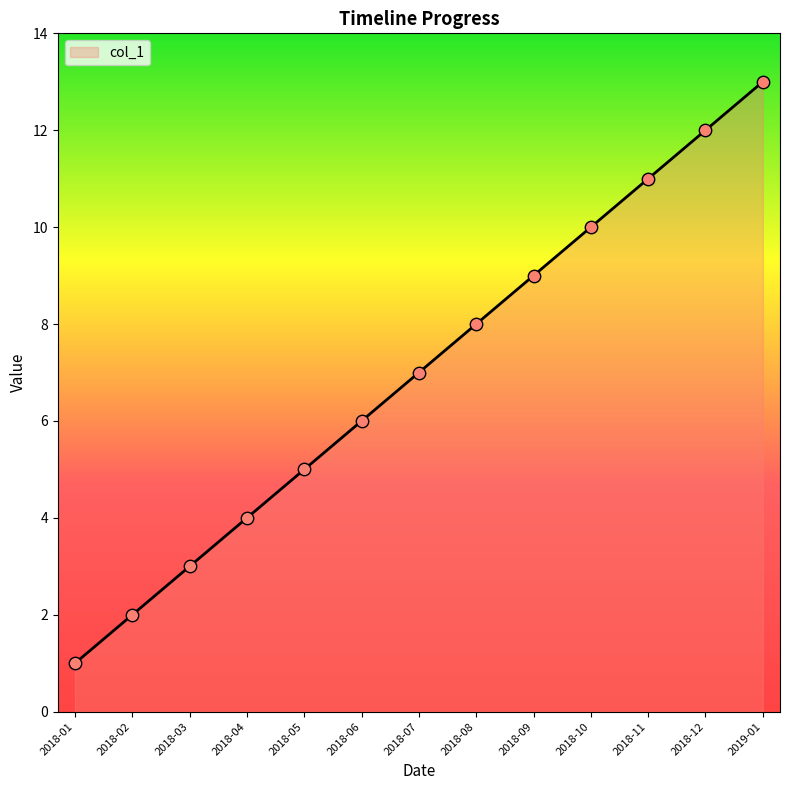

What is the change in value from 2018-10 to 2019-01?

+3